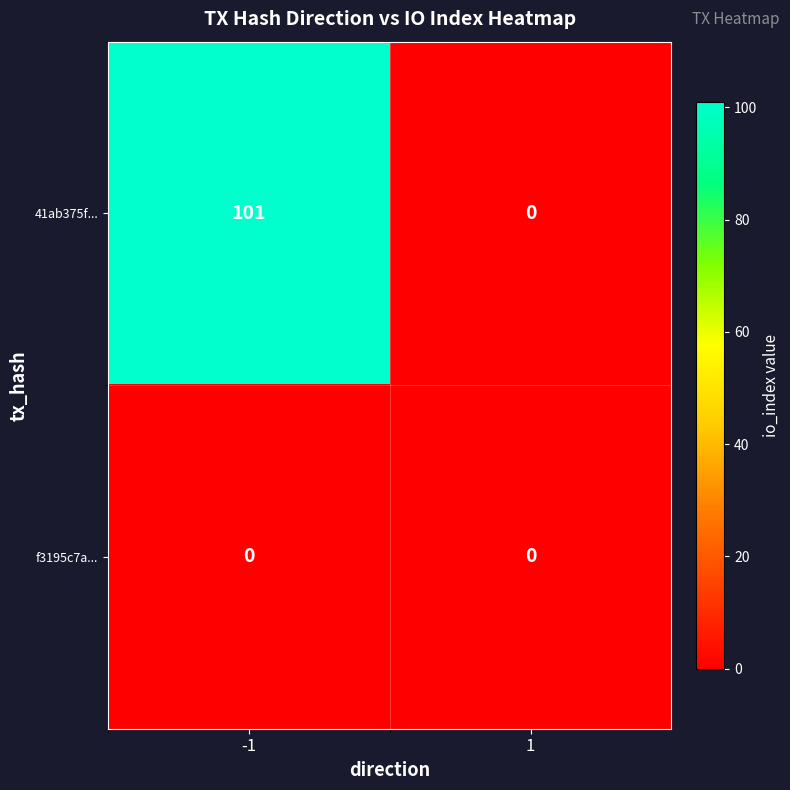

Reading left to right, transcribe all the data shown in this chart.

41ab375f...: 101	0
f3195c7a...: 0	0